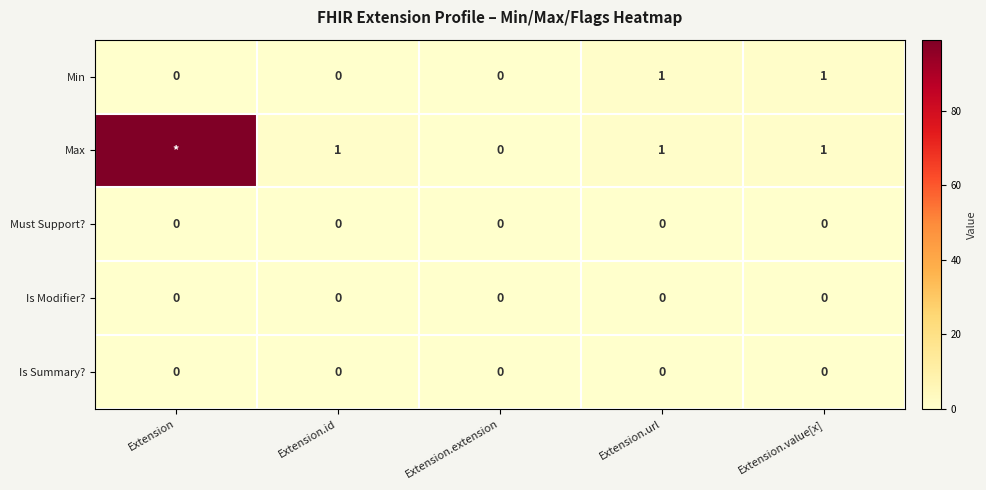

What is the sum of the Min values at Extension.value[x] and Extension.id?

1